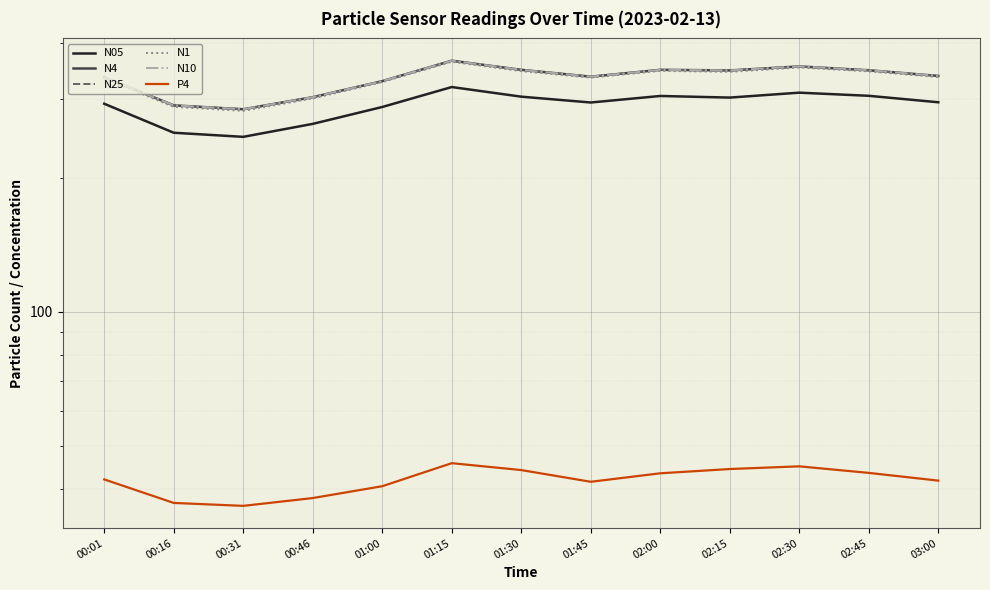

True or false: N10 has a value of 443.6 at 00:46.

False